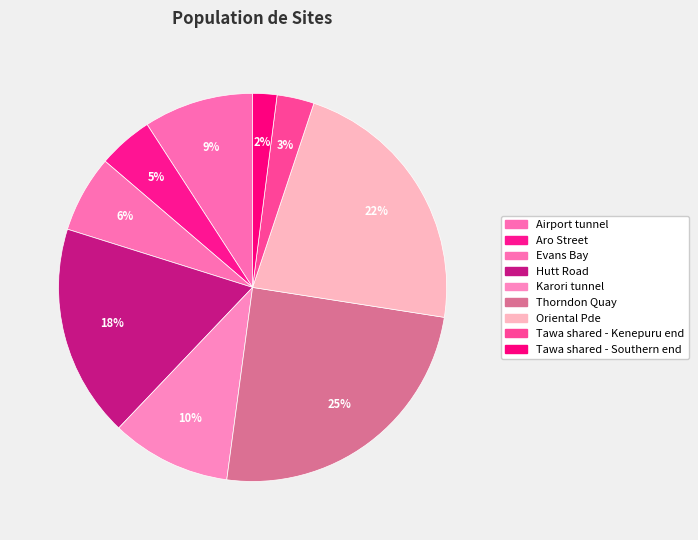

Count the number of slices in the pie.

9